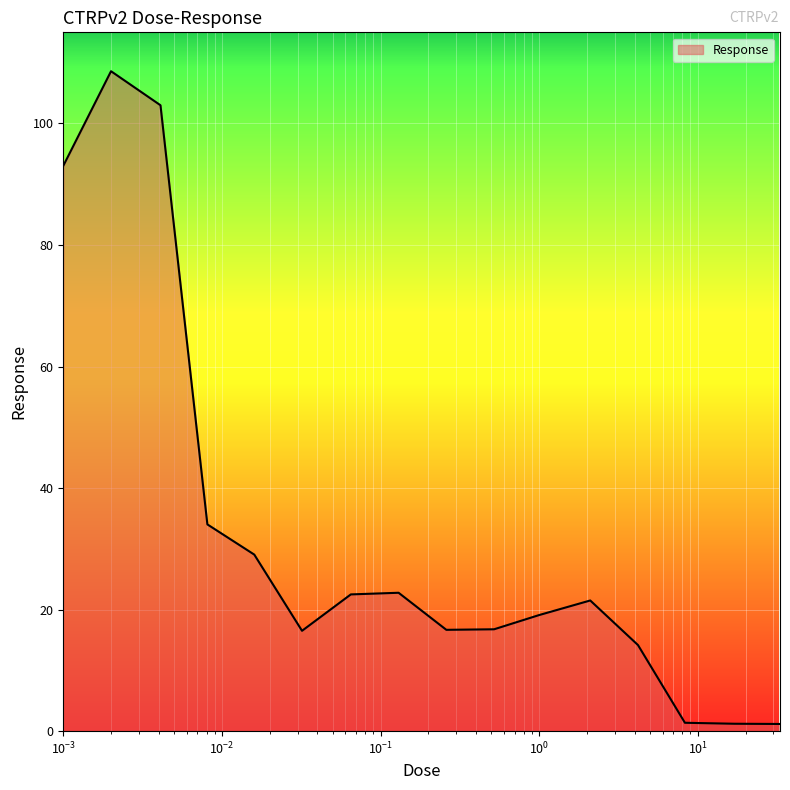

What is the greatest value displayed?

108.6